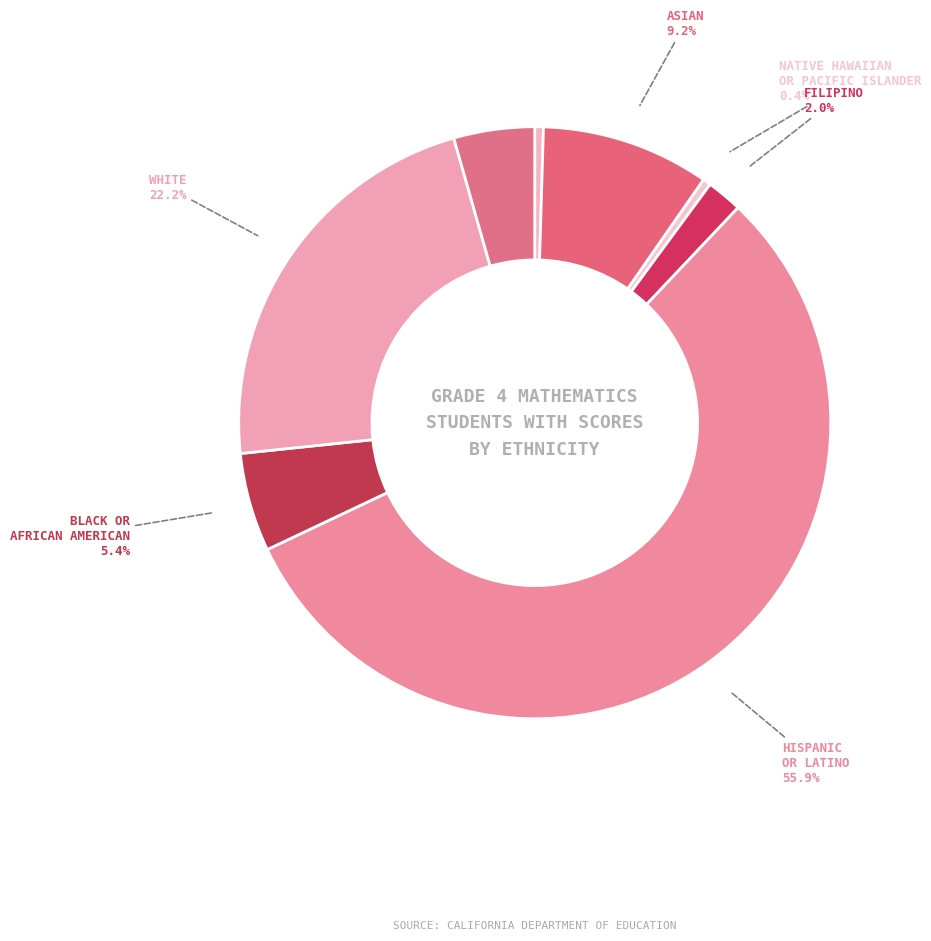

Which slice is the largest?

Hispanic or Latino